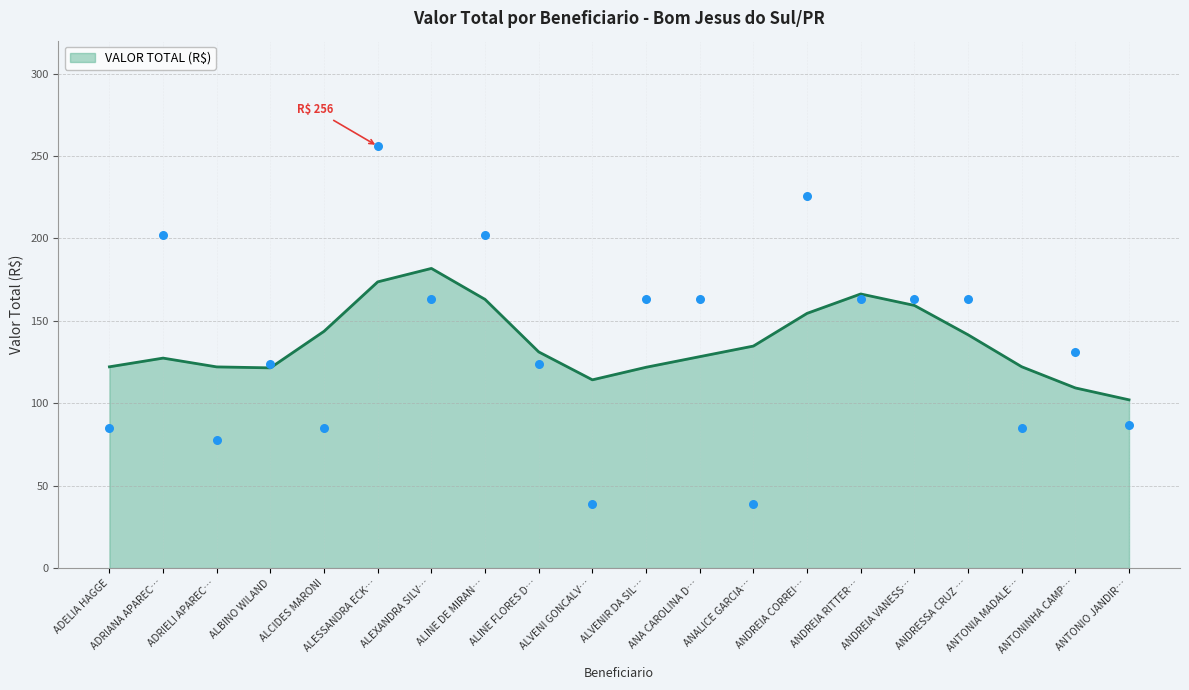

What is the maximum value for VALOR TOTAL (R$)?

181.8